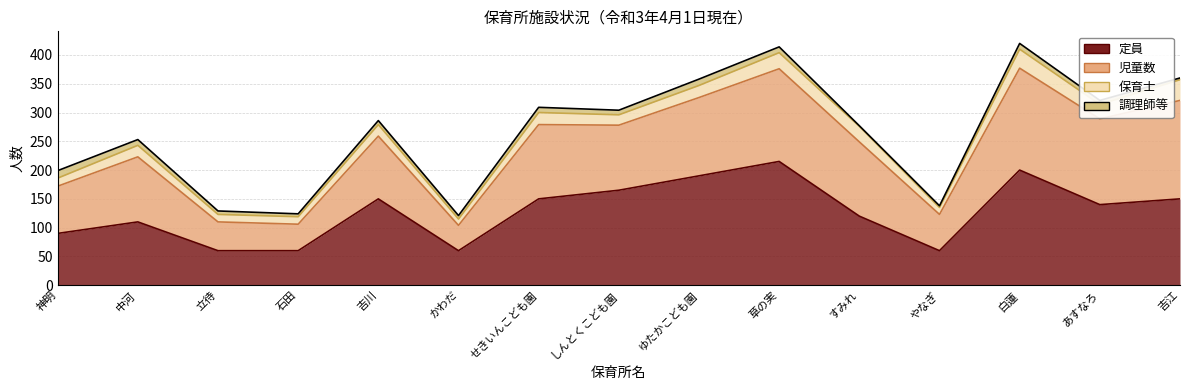

In 定員, how many points are higher than both neighbors (excluding endpoints)?

4